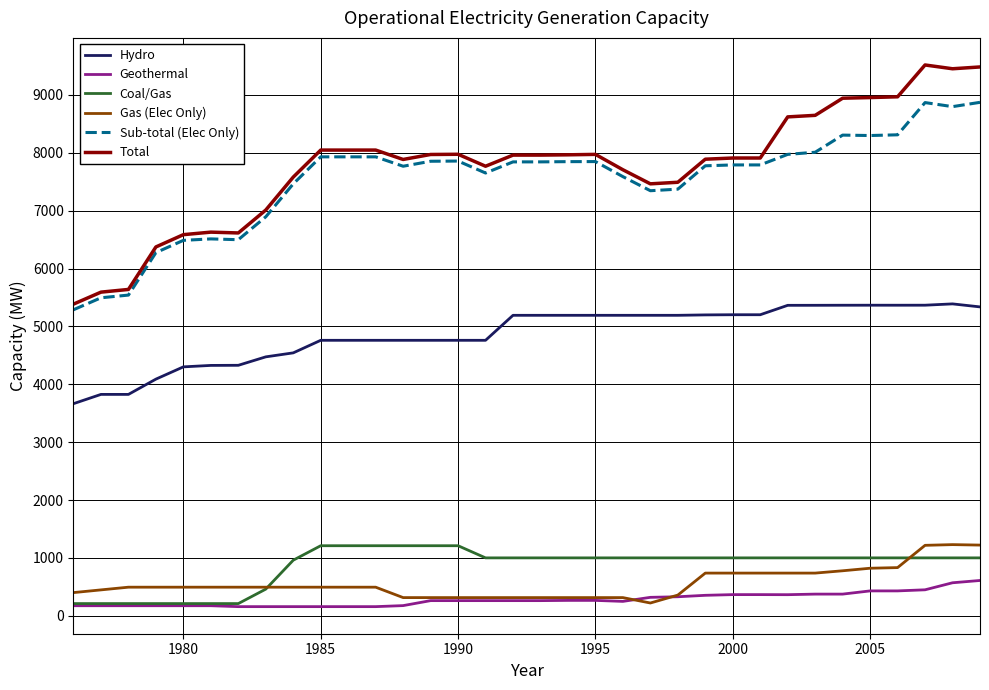

What is the highest value of the Total series?

9518.8